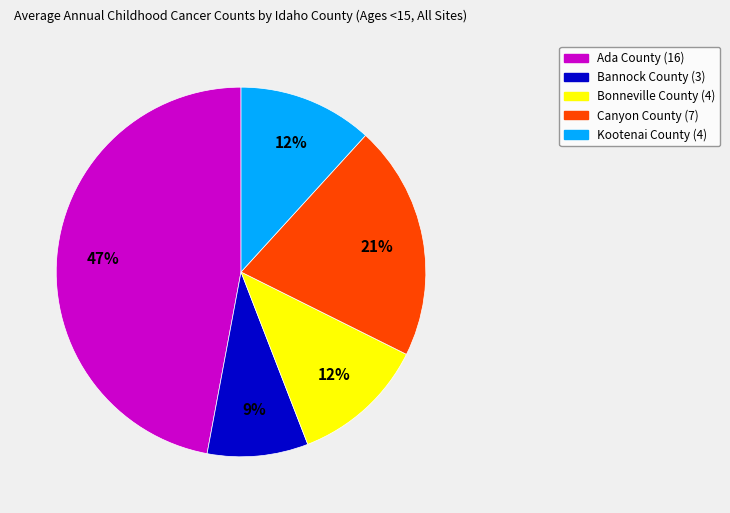

True or false: Bannock County accounts for 15% of the total.

False